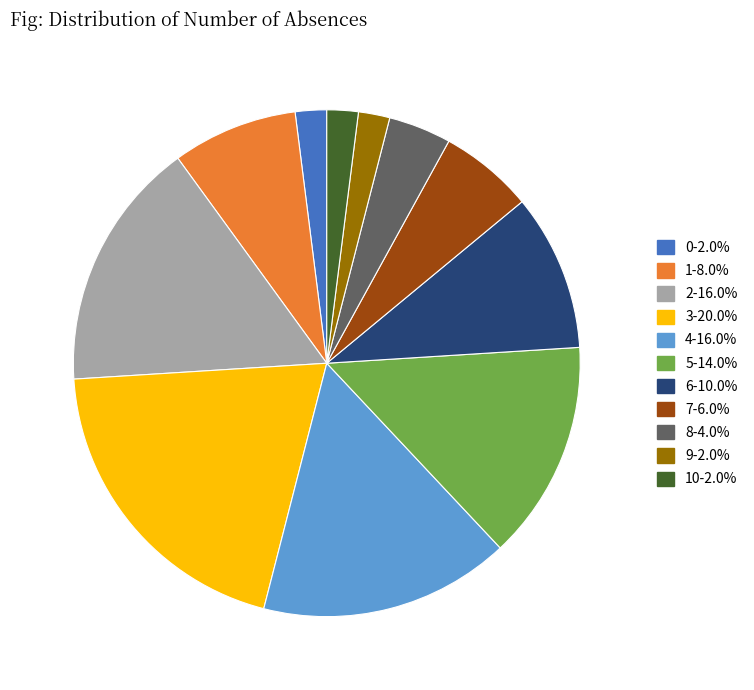

Approximately how many times larger is the value at 7-6.0% compared to 0-2.0%?

3.0